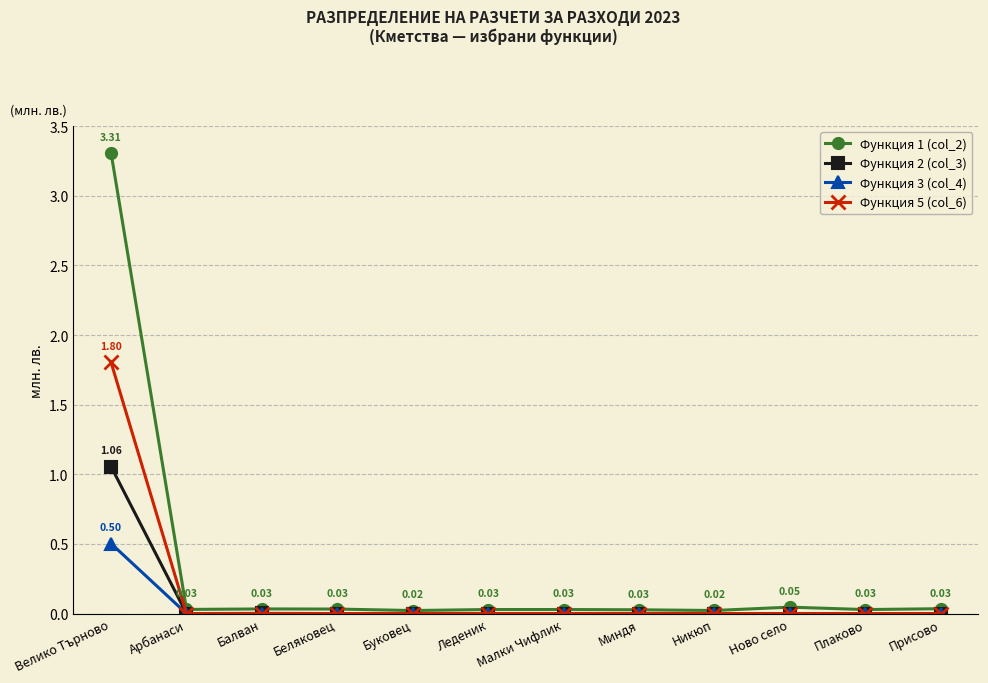

Rank the series by their maximum value, from lowest to highest.

Функция 3 (col_4), Функция 2 (col_3), Функция 5 (col_6), Функция 1 (col_2)